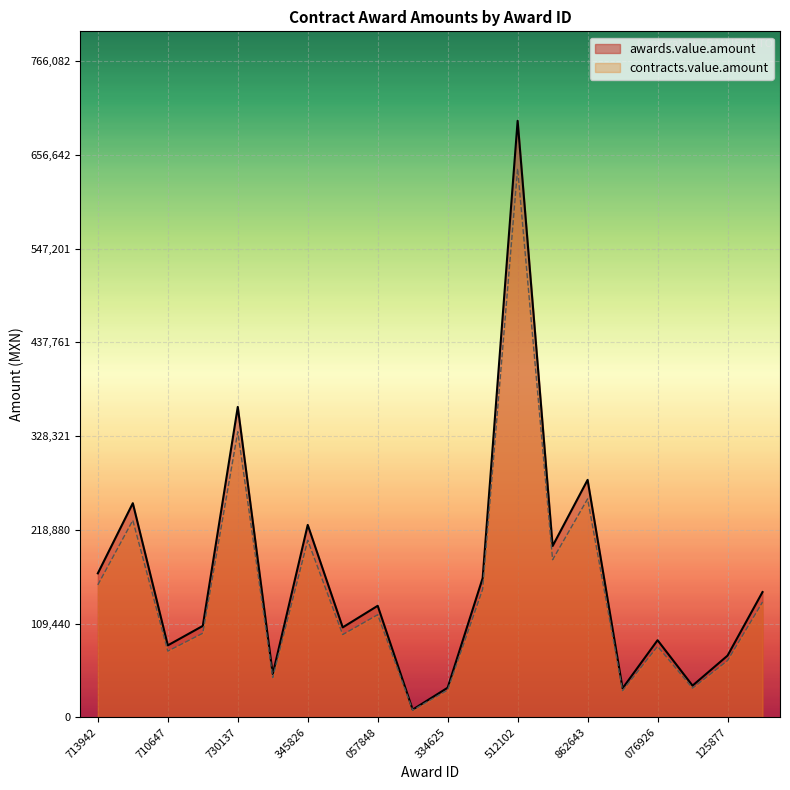

What is the total value across all series at 1766122?

201600.0